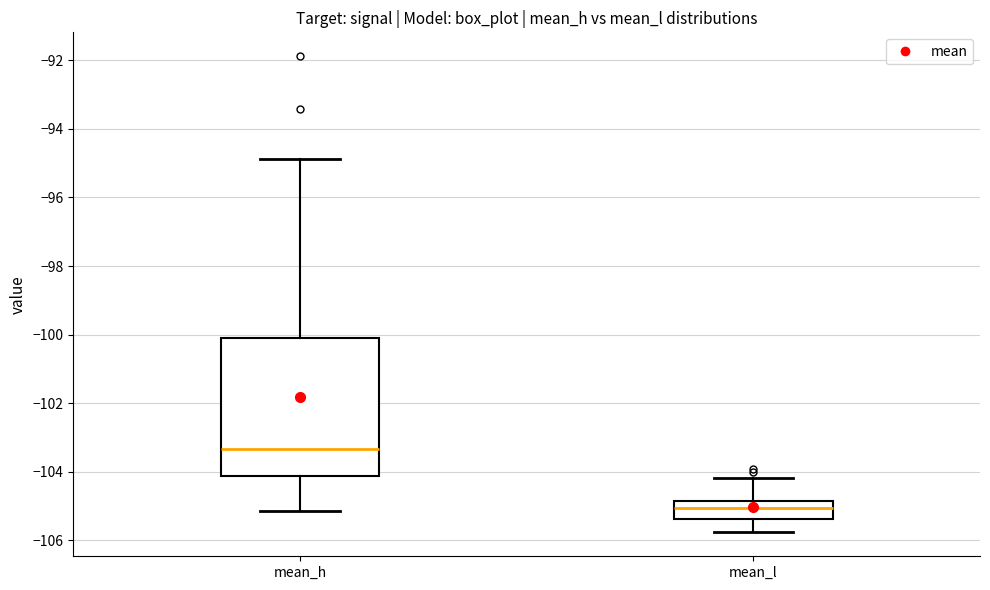

Which box's median line is the highest?

mean_h